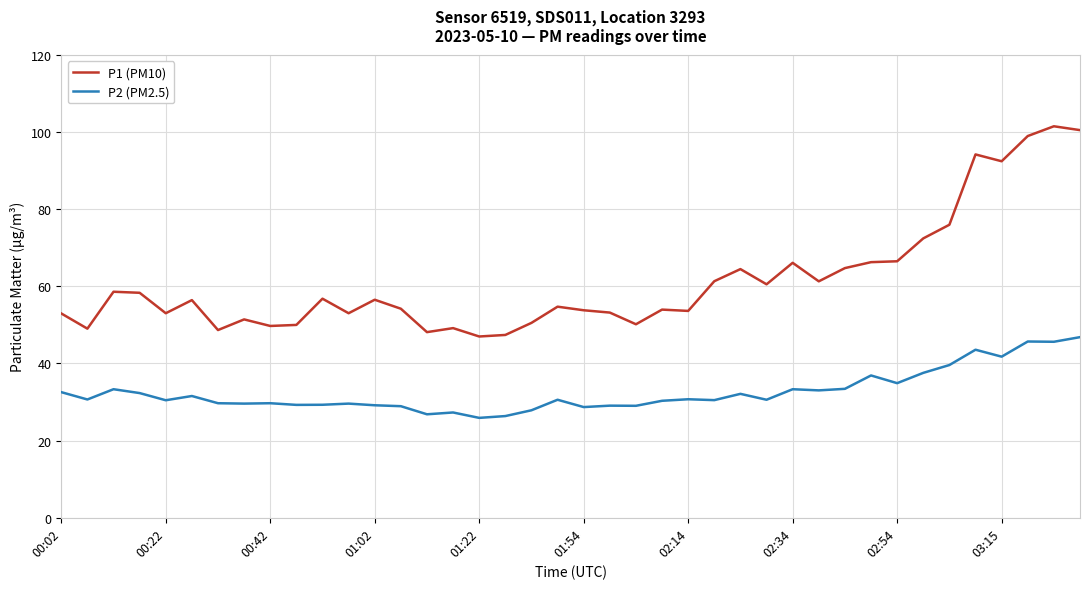

Which series has the largest total across all categories?

P1 (PM10)